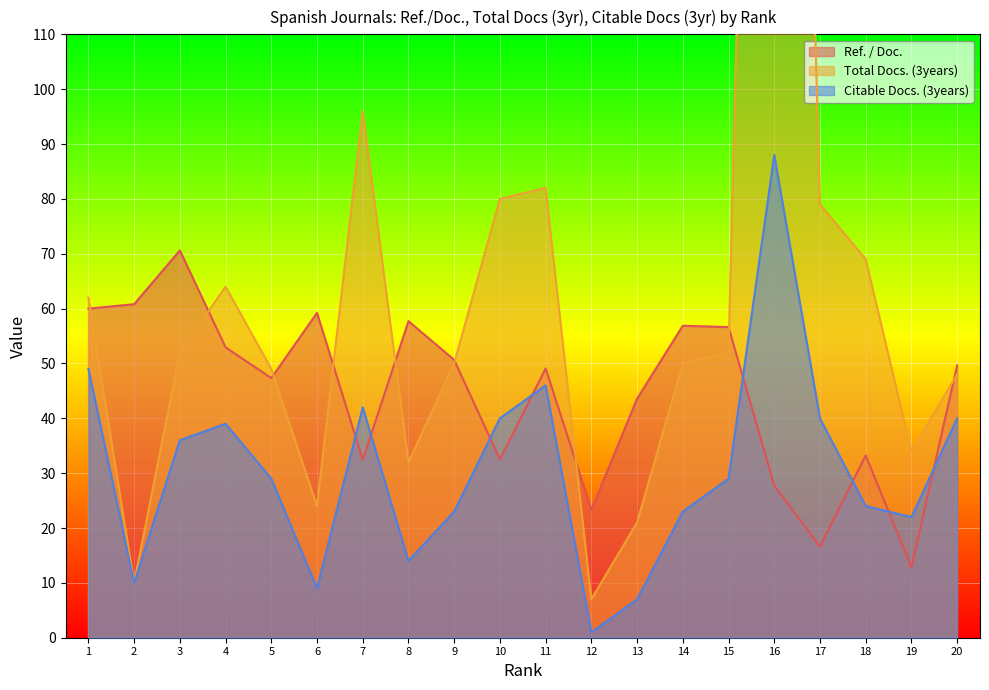

Reading left to right, what are all the values shown in this chart?

Ref. / Doc.: 1=60.0	2=60.8	3=70.6	4=52.9	5=47.3	6=59.2	7=32.4	8=57.7	9=50.6	10=32.5	11=49.1	12=23.3	13=43.6	14=56.9	15=56.6	16=27.7	17=16.6	18=33.2	19=12.8	20=49.6
Total Docs. (3years): 1=62.0	2=10.0	3=52.0	4=64.0	5=49.0	6=24.0	7=96.0	8=32.0	9=50.0	10=80.0	11=82.0	12=7.0	13=21.0	14=50.0	15=52.0	16=383.0	17=79.0	18=69.0	19=34.0	20=48.0
Citable Docs. (3years): 1=49.0	2=10.0	3=36.0	4=39.0	5=29.0	6=9.0	7=42.0	8=14.0	9=23.0	10=40.0	11=46.0	12=1.0	13=7.0	14=23.0	15=29.0	16=88.0	17=40.0	18=24.0	19=22.0	20=40.0